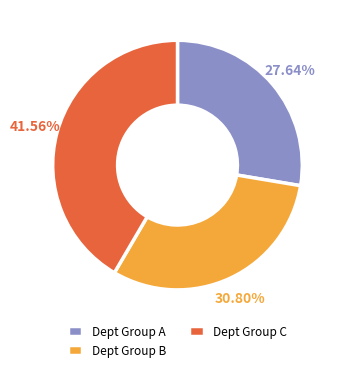

Is the sum of Dept Group C and Dept Group A greater than half?

Yes